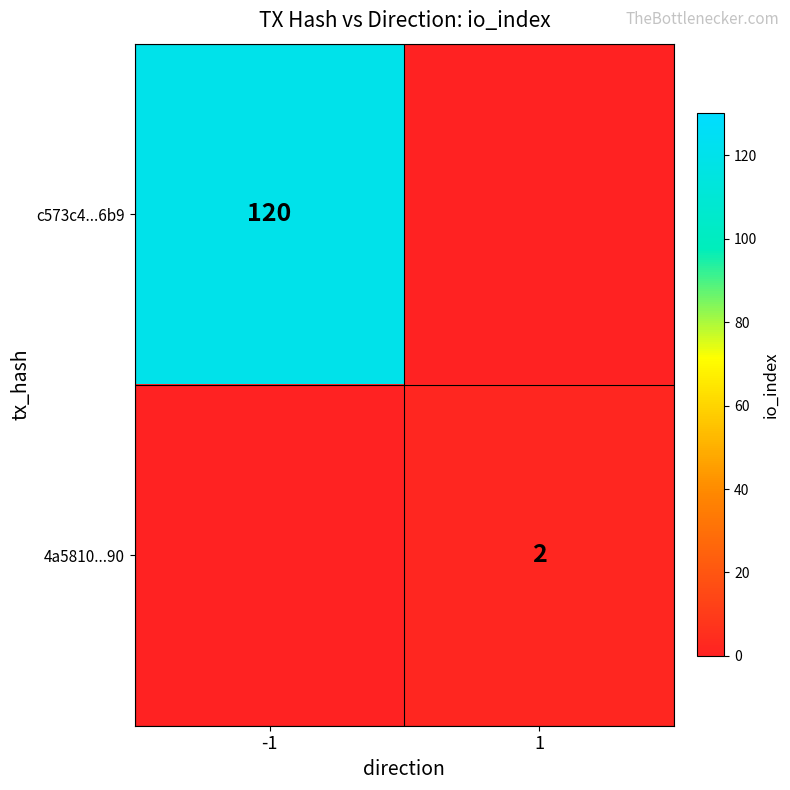

The 4a5810...90 series shows 0 at 1. True or false?

False